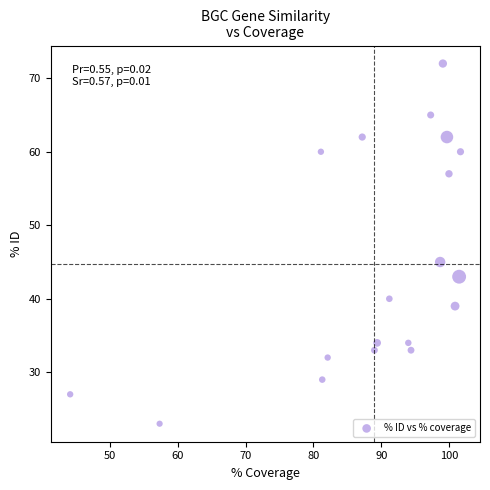

What Y value in the scatter plot is closest to 47?

45